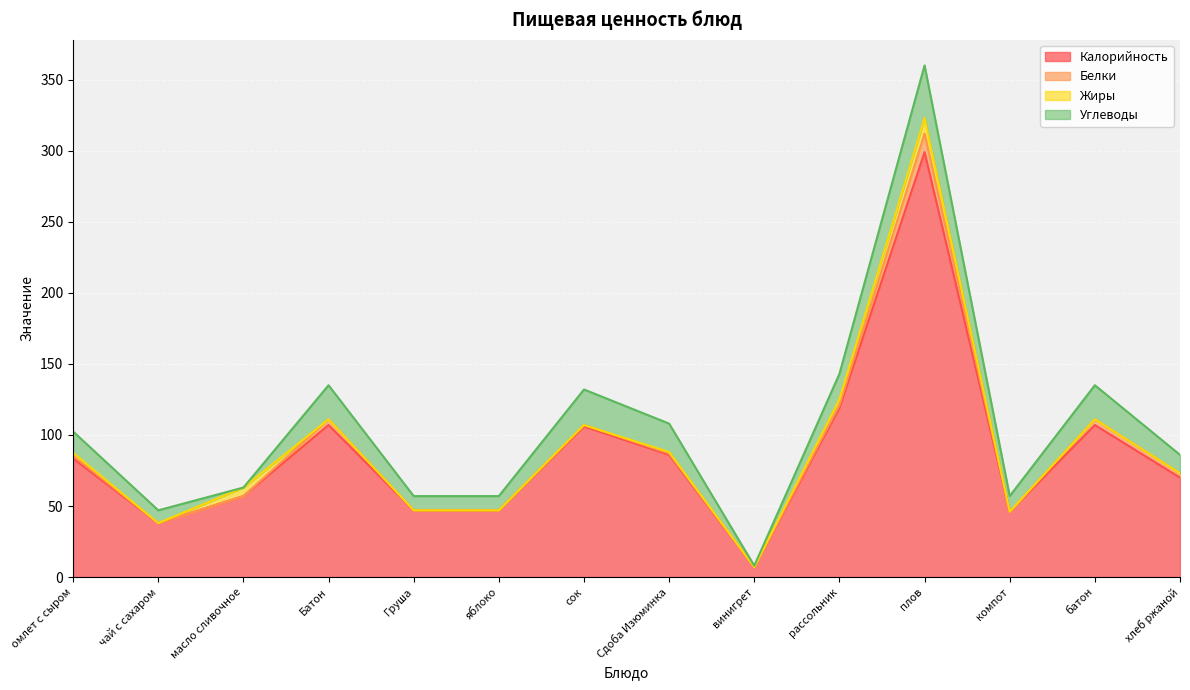

What is the average value of the Жиры series?

1.7